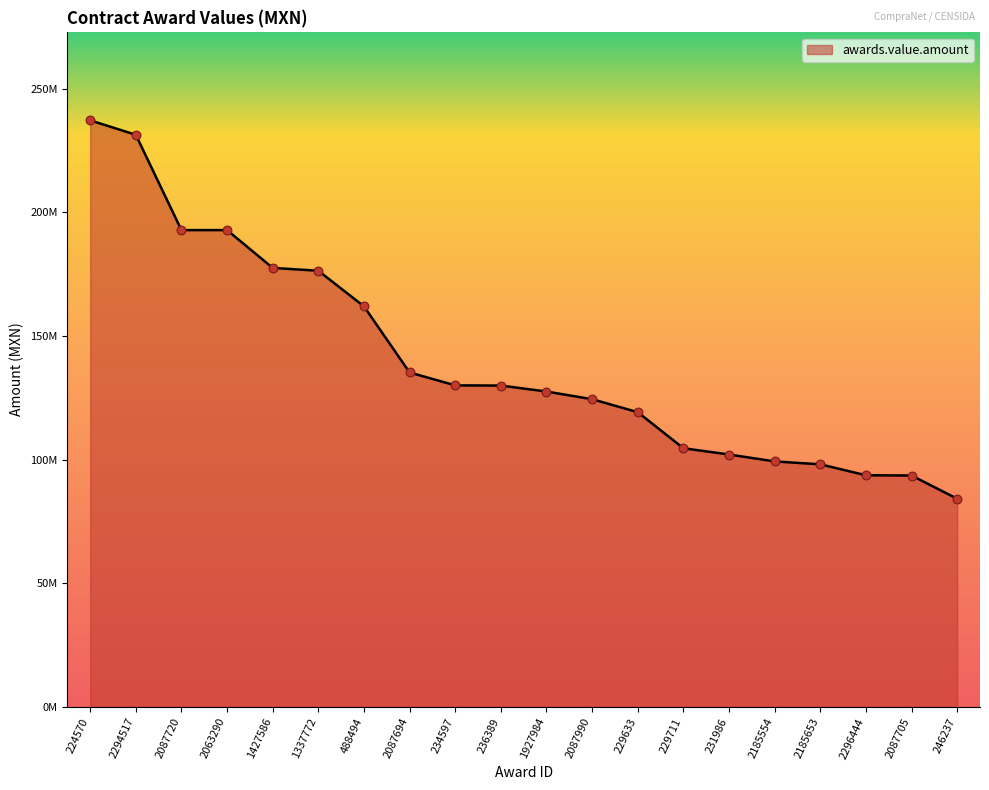

Does the chart have visible grid lines?

No